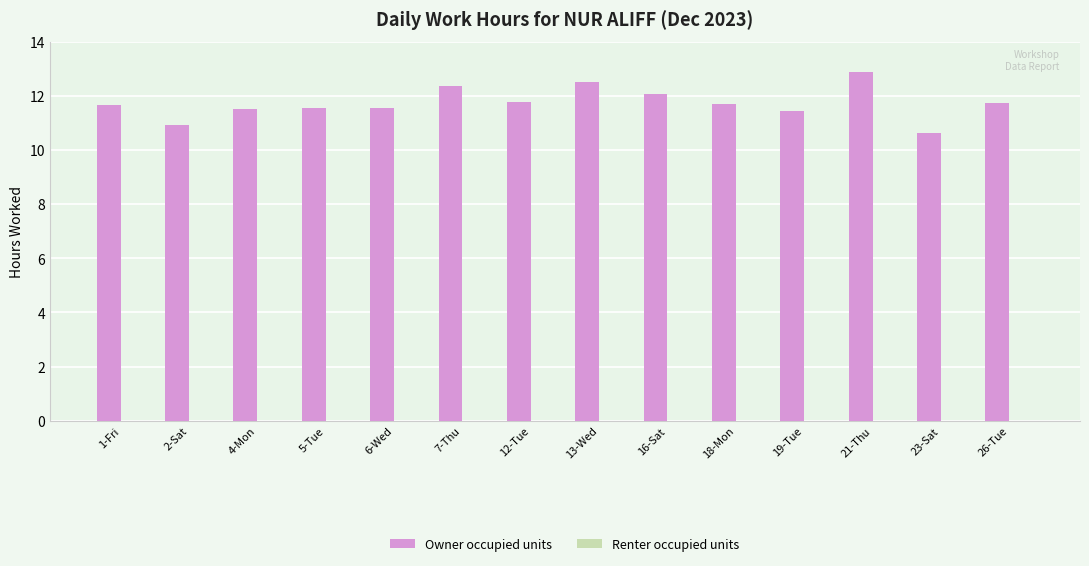

What position from the right is 1-Fri?

14